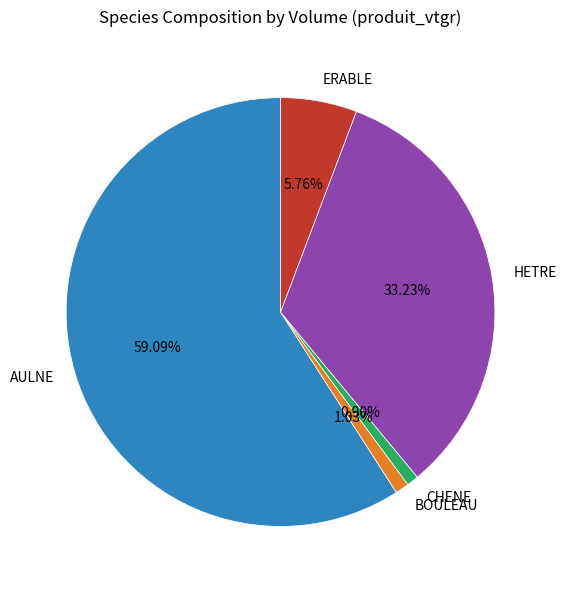

To the nearest percent, what portion does ERABLE represent?

6%